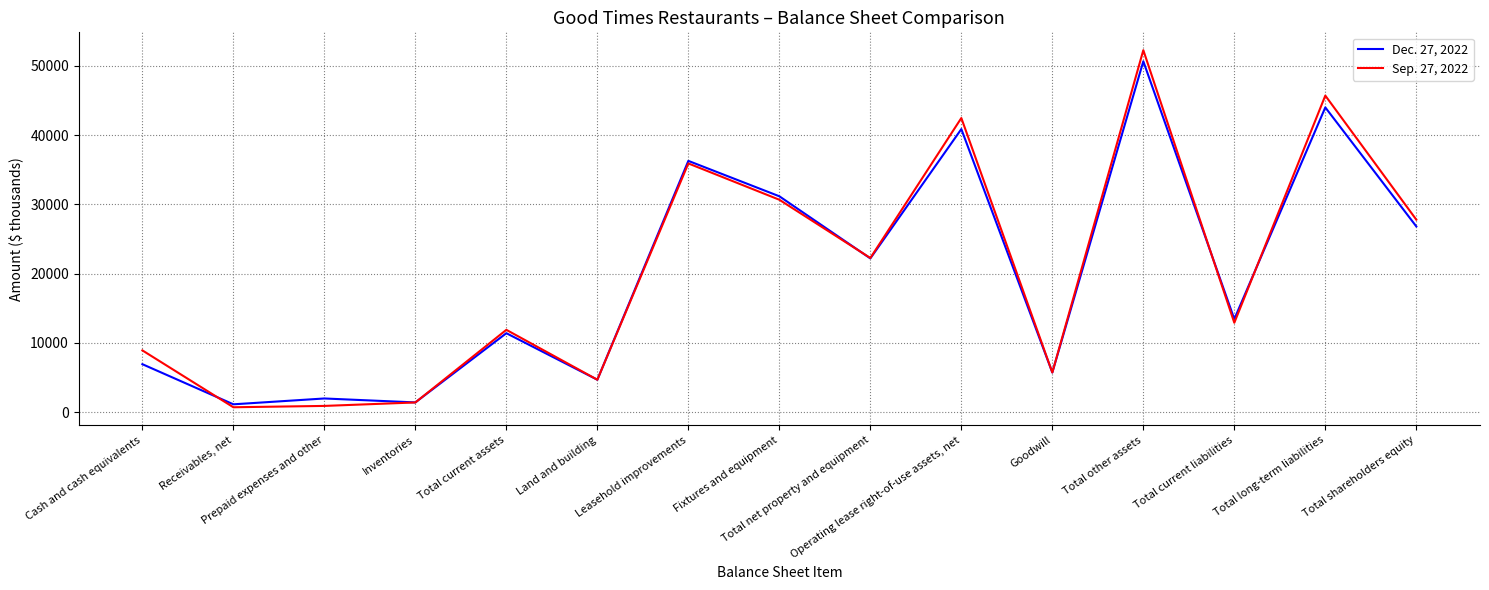

What is the maximum value shown in the chart?

52262